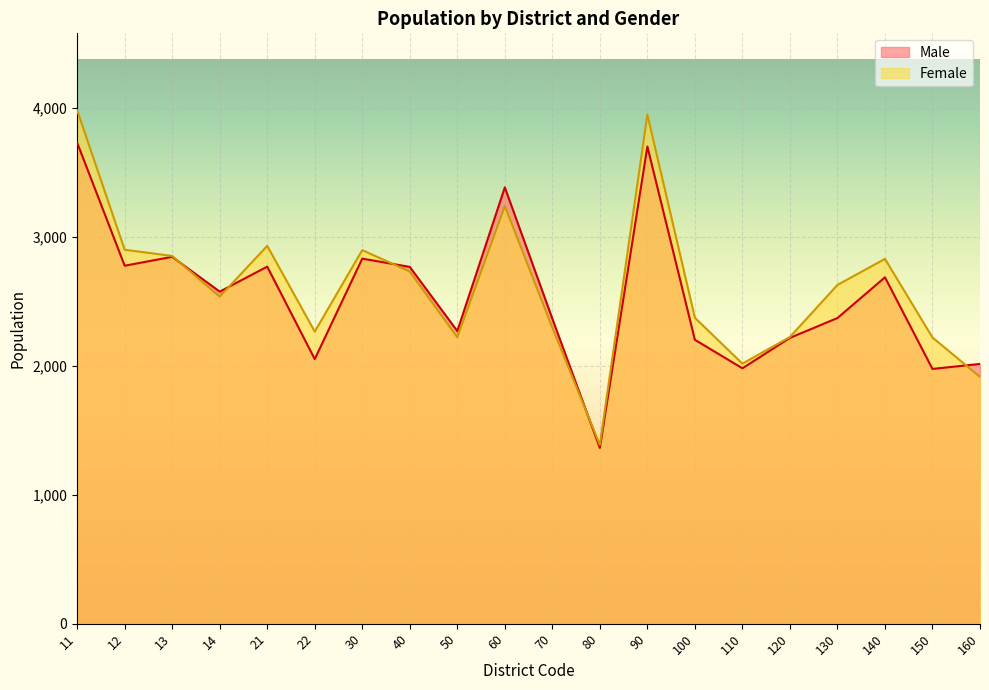

What is the average value of the Female series?

2621